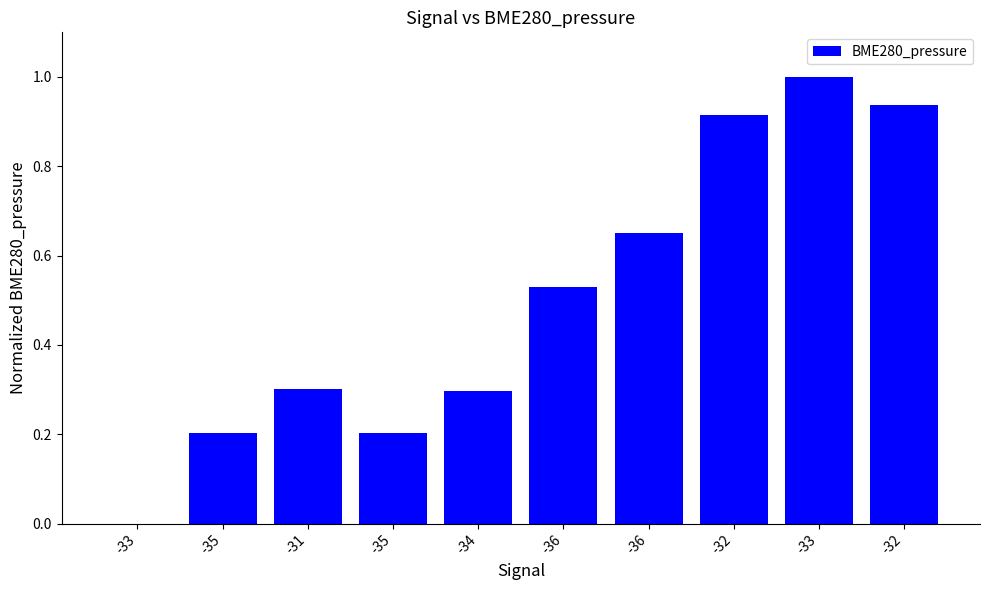

What is the greatest value displayed?

1.0